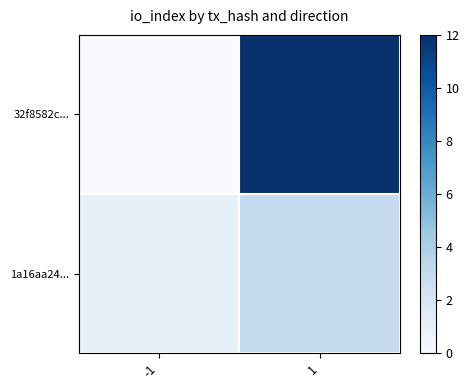

What is the difference between the highest and lowest values at -1?

2